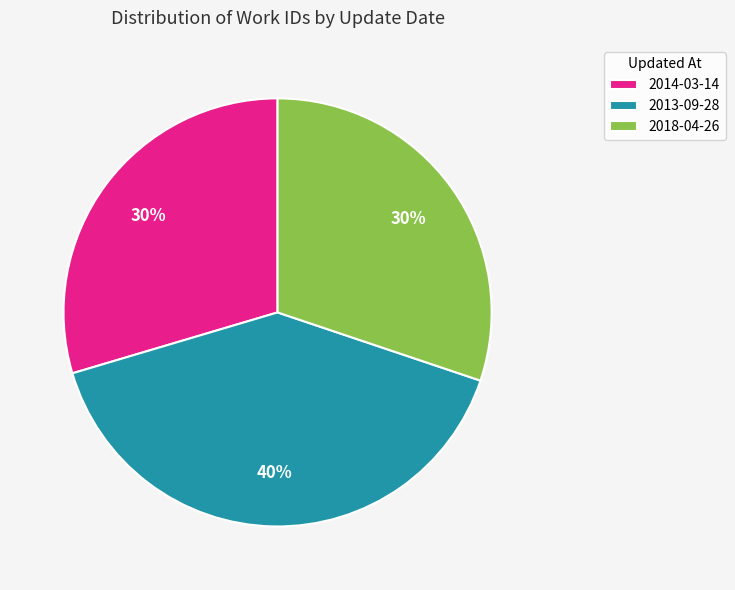

What is the largest slice in the pie chart?

2013-09-28